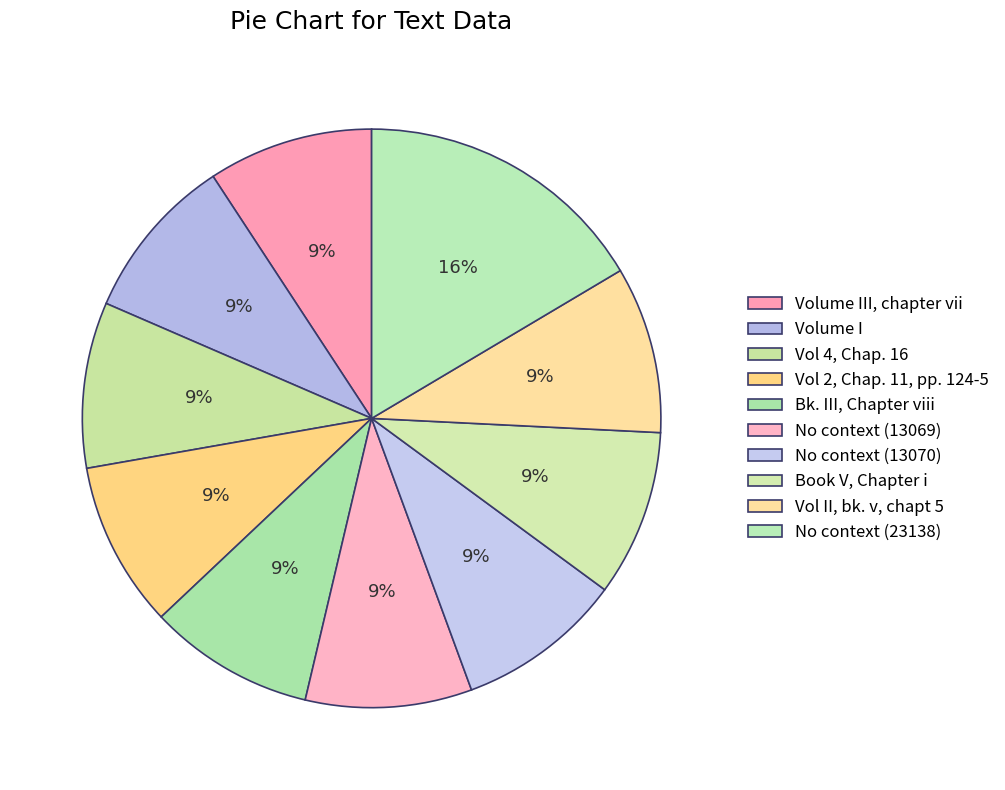

What is the change in value from Vol 2, Chap. 11, pp. 124-5 to Book V, Chapter i?

+42